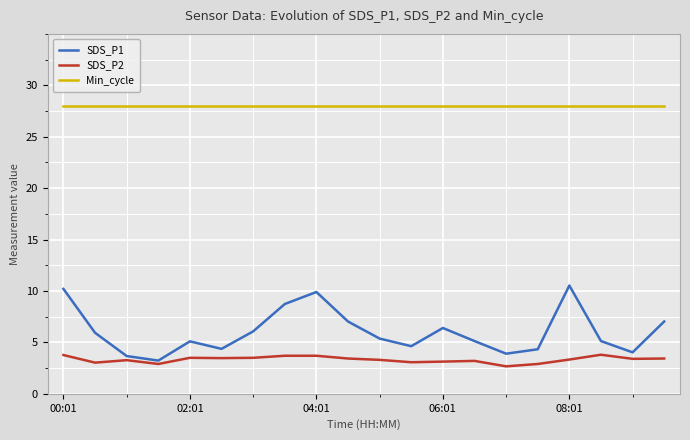

Which series has the largest range (max minus min)?

SDS_P1